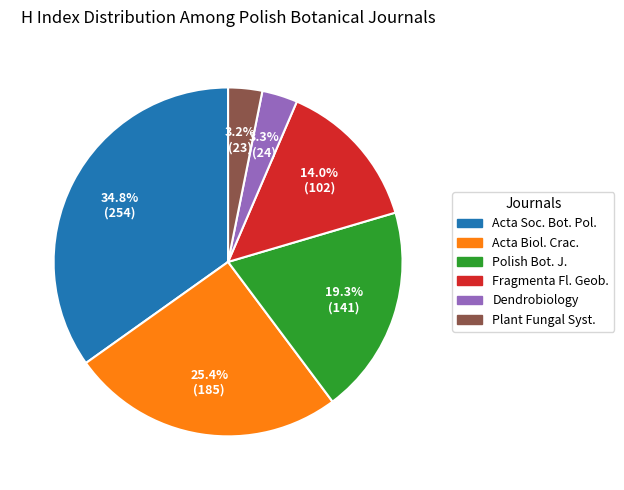

How many slices are in this pie chart?

6